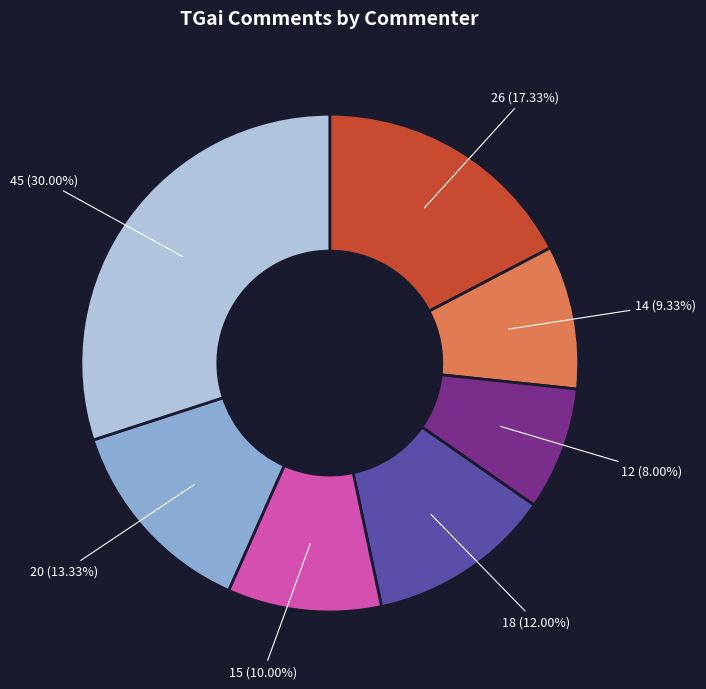

Is there any slice that represents more than half of the pie?

No